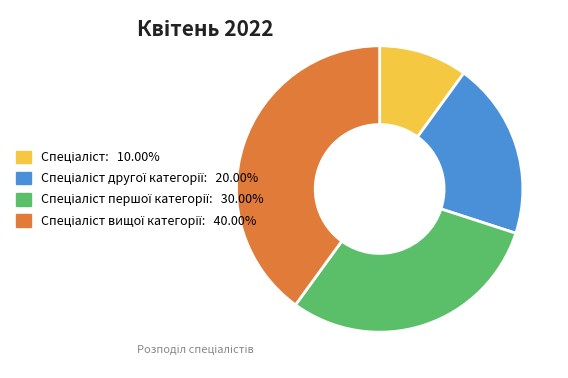

Is there a majority slice in this chart?

No